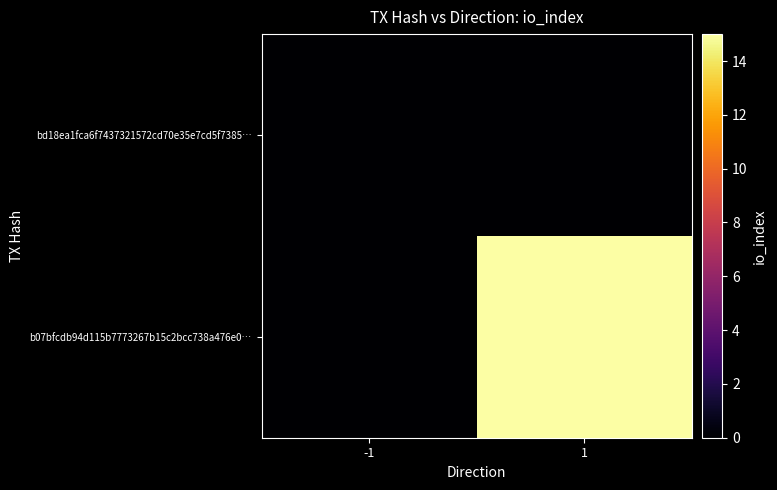

Reading left to right, what are all the values shown in this chart?

bd18ea1fca6f7437321572cd70e35e7cd5f7385…: -1=0	1=0
b07bfcdb94d115b7773267b15c2bcc738a476e0…: -1=0	1=15